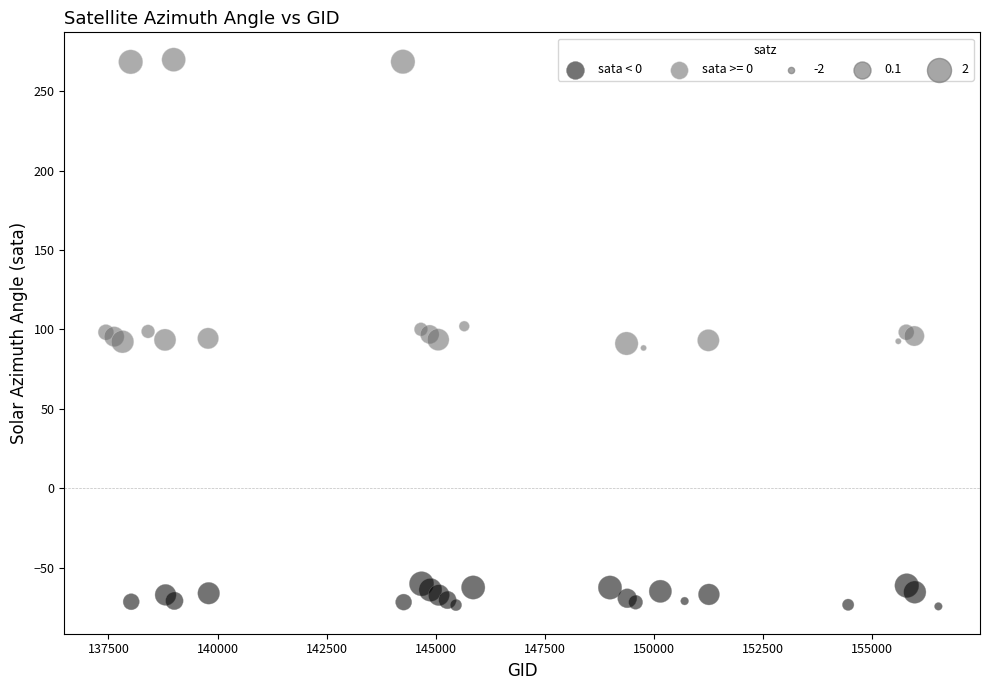

Which series reaches the minimum Y coordinate?

sata < 0